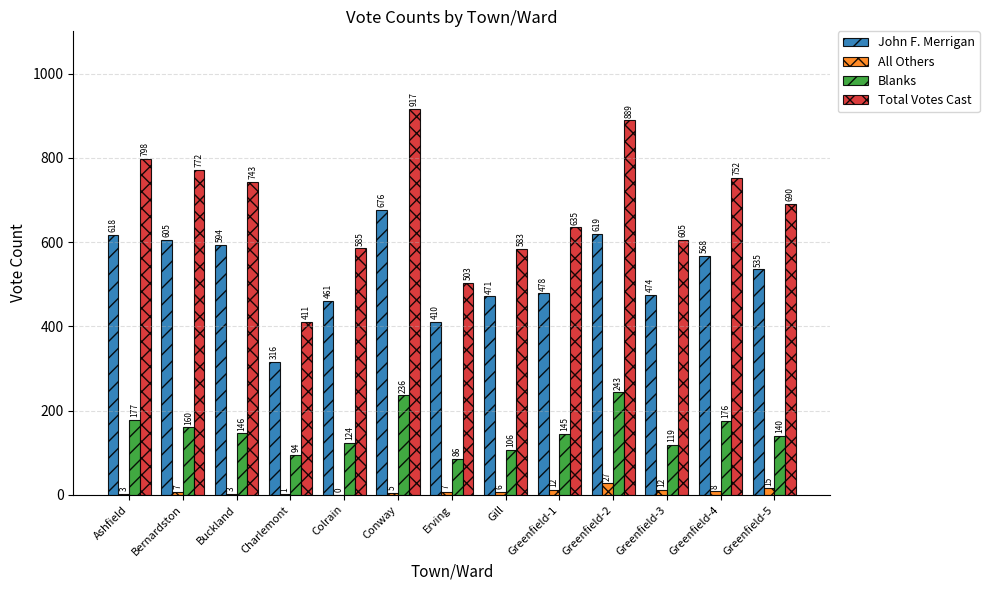

What is the sum of all All Others values?

106